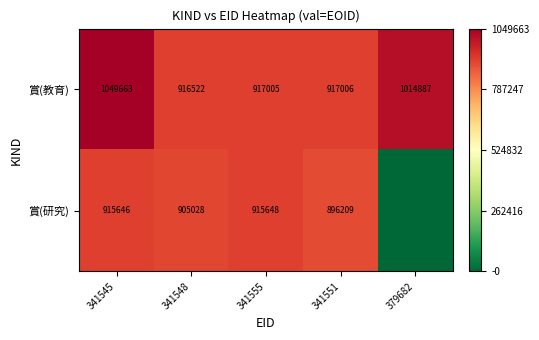

How many categories are shown in the chart?

5